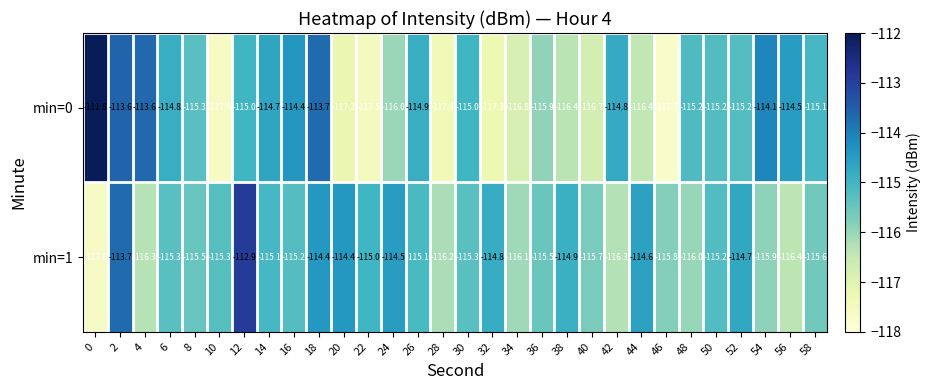

What is the sum of the min=0 values at 26 and 22?

-232.4